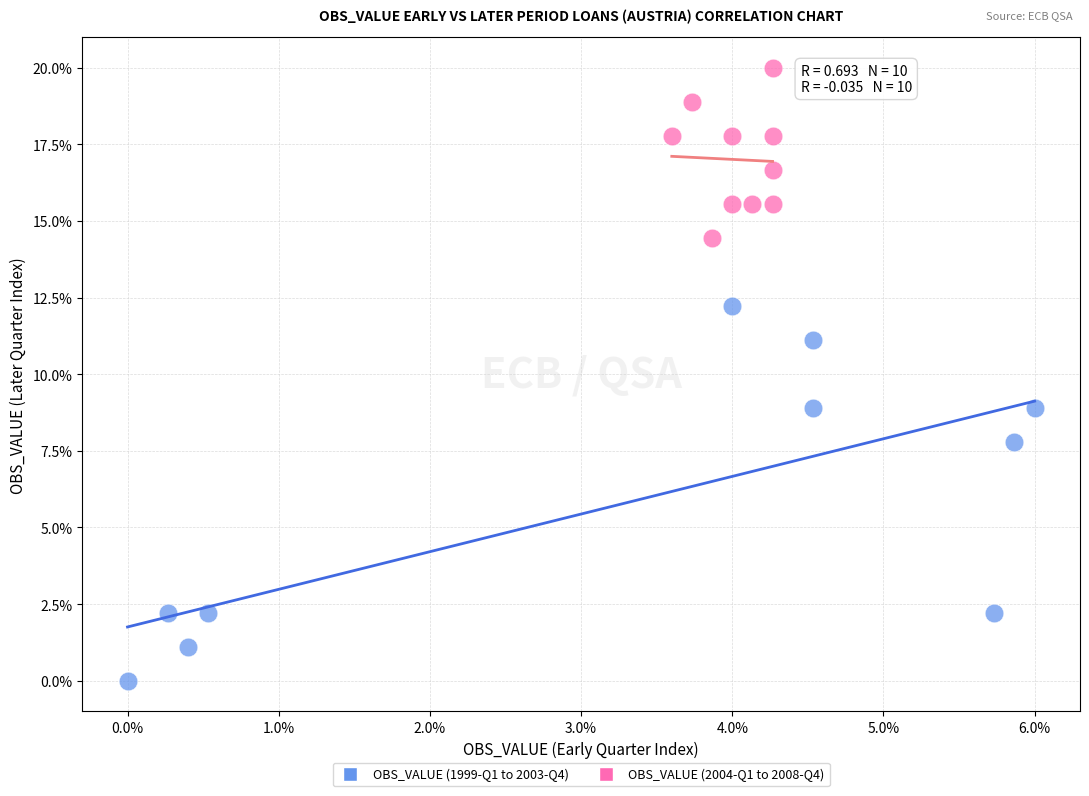

Which series has the widest spread of Y values?

OBS_VALUE (1999-Q1 to 2003-Q4)